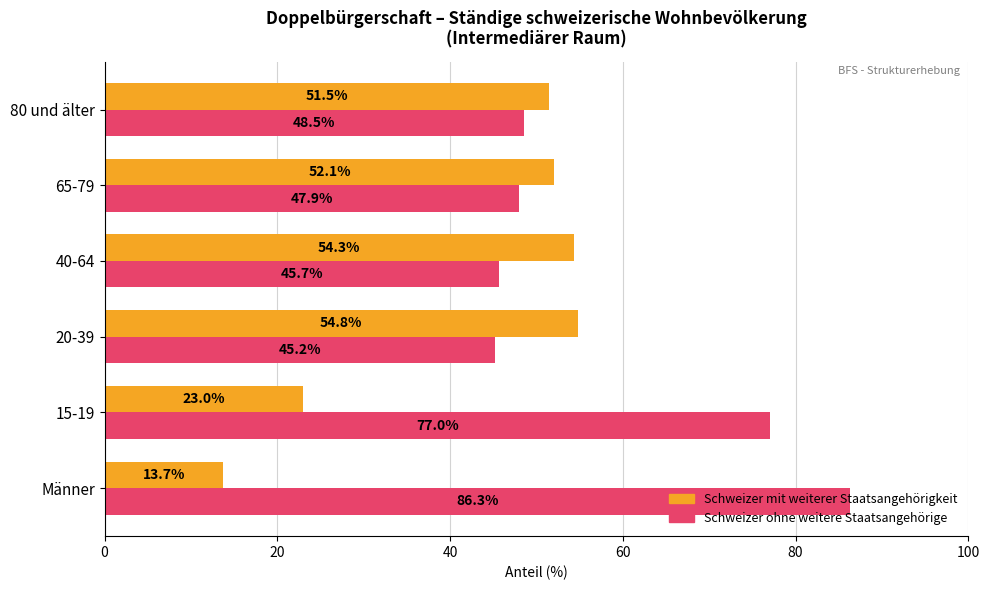

What is the total value across all series at 65-79?

100.0